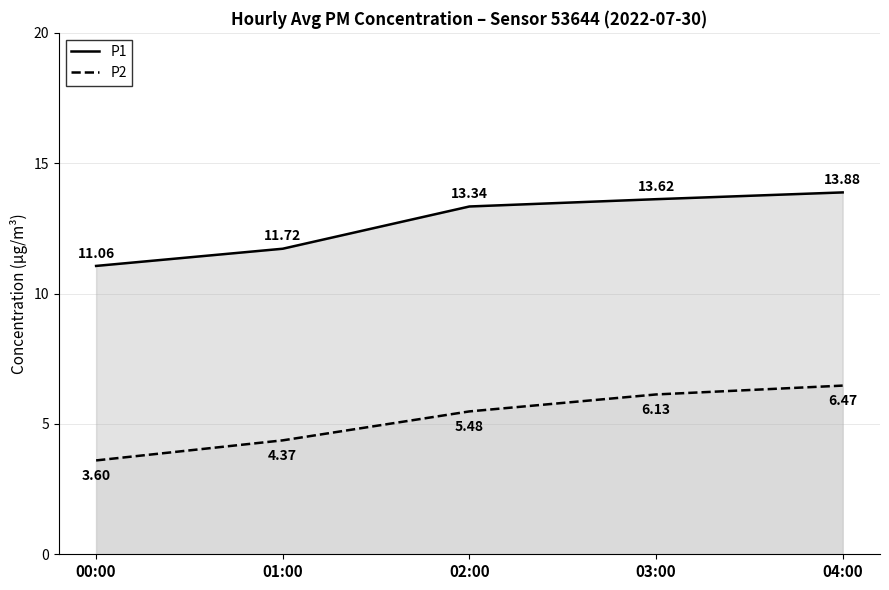

Which series has the largest range (max minus min)?

P2